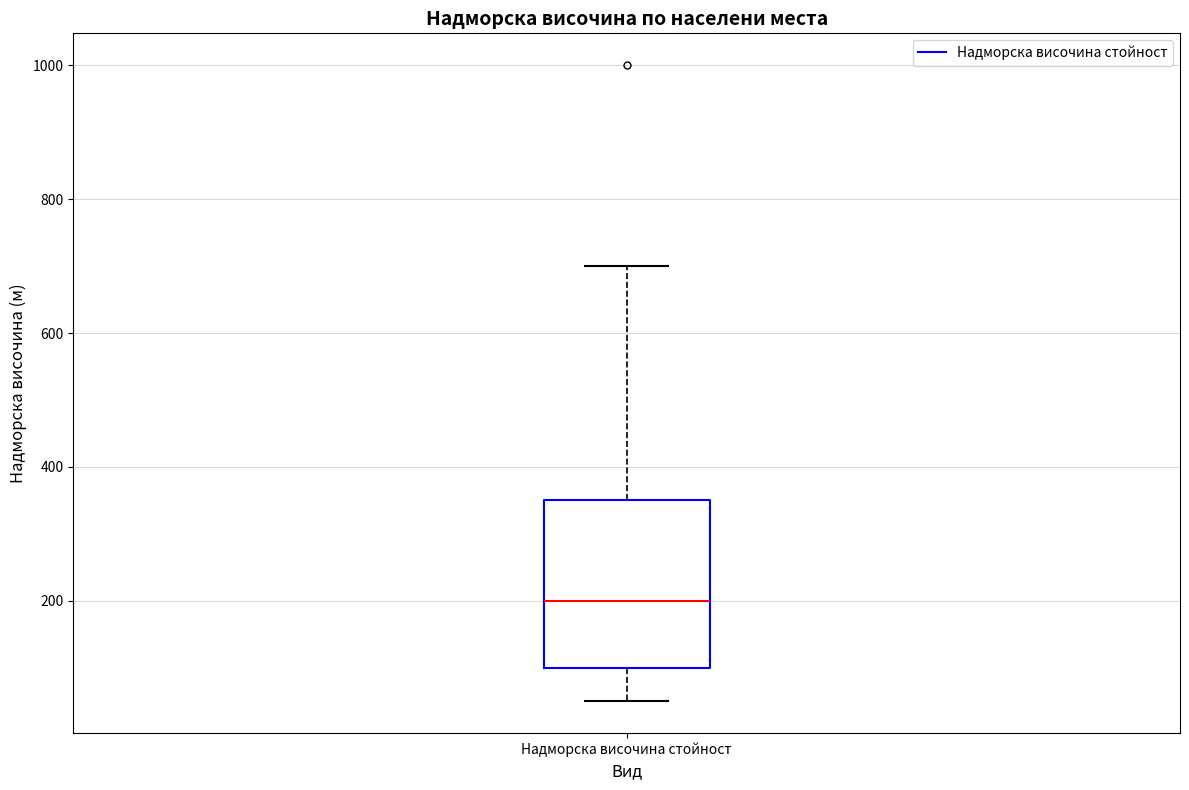

Where is the upper edge of the box for Надморска височина стойност on the y-axis? The values are not printed on the chart, so give them approximately, as read against the axis.

360